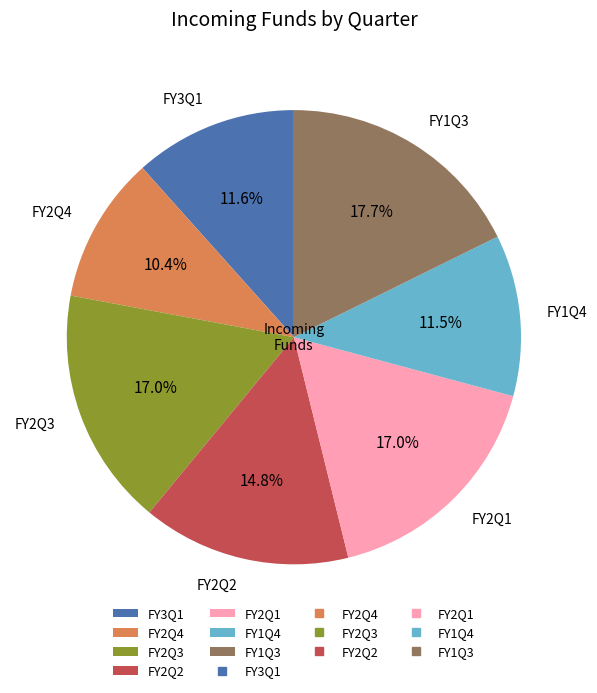

To the nearest percent, what is the average slice percentage?

14%